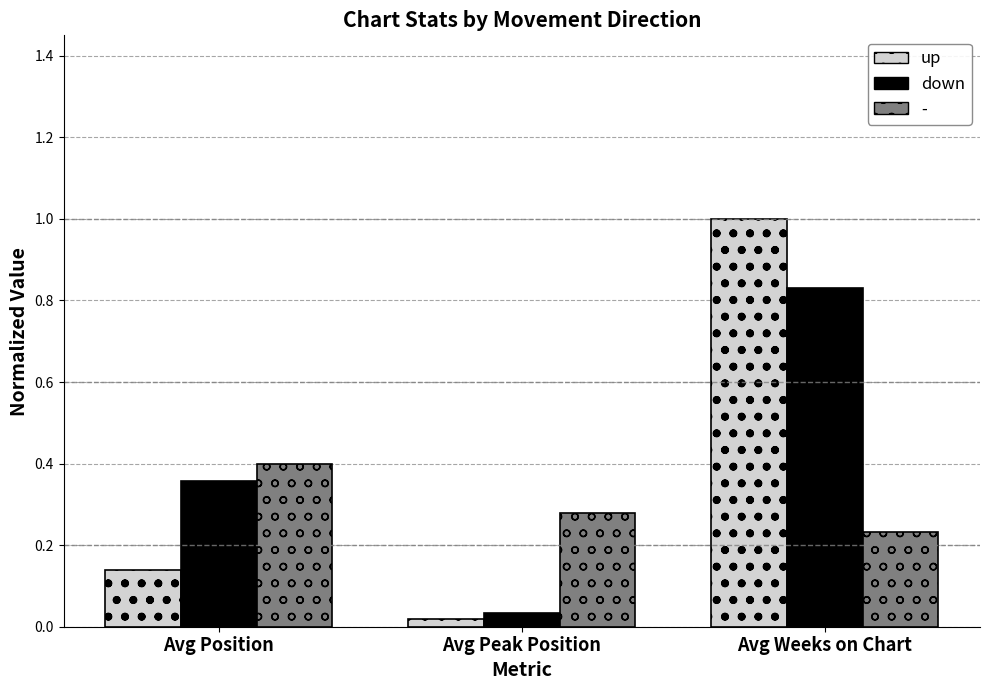

What is the difference between the maximum and second lowest values in the up series?

0.9